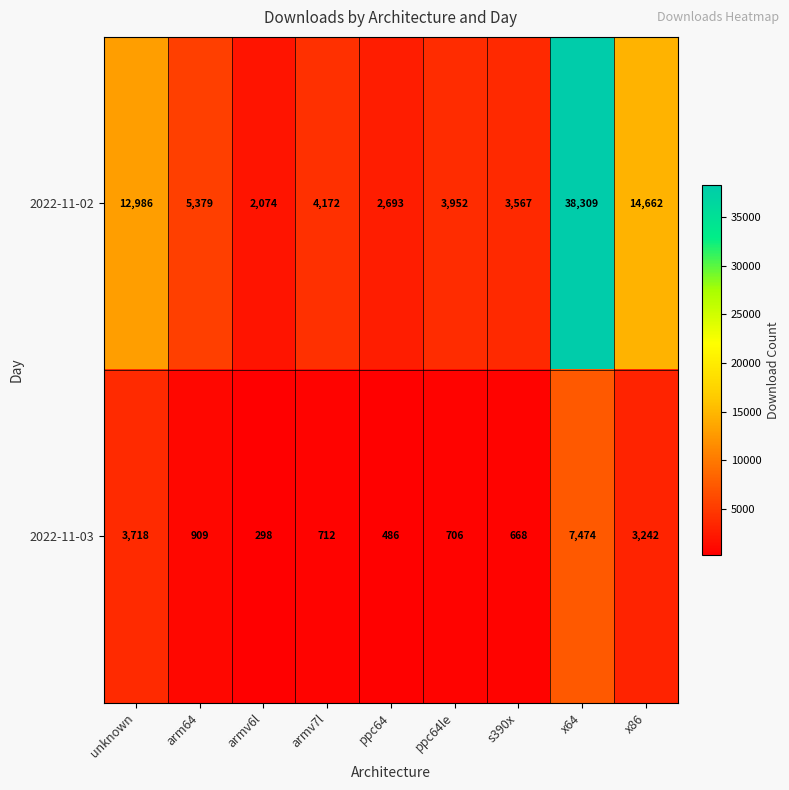

At armv6l, list the series in order from smallest to largest.

2022-11-03, 2022-11-02